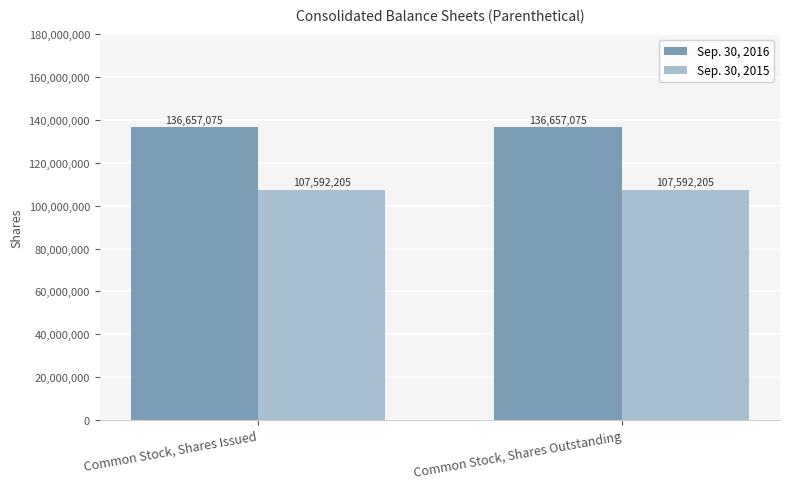

What is the sum of the Sep. 30, 2016 values at Common Stock, Shares Issued and Common Stock, Shares Outstanding?

273314150